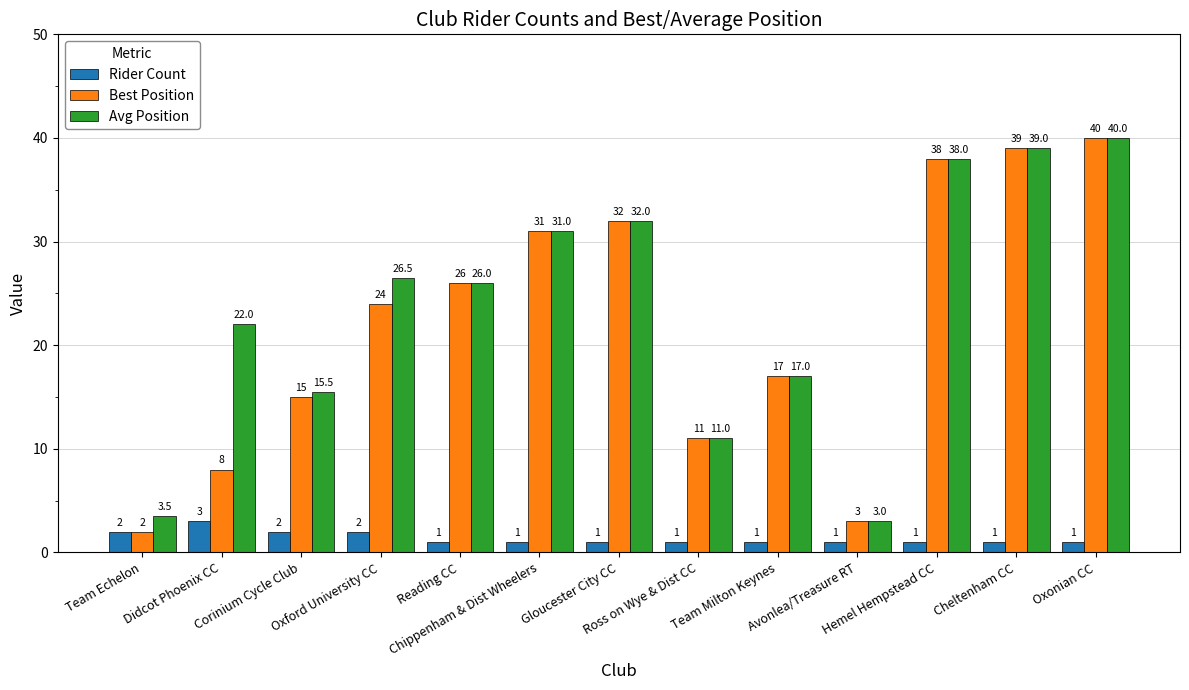

Reading left to right, list all the values displayed in this chart.

Rider Count: 2.0	3.0	2.0	2.0	1.0	1.0	1.0	1.0	1.0	1.0	1.0	1.0	1.0
Best Position: 2.0	8.0	15.0	24.0	26.0	31.0	32.0	11.0	17.0	3.0	38.0	39.0	40.0
Avg Position: 3.5	22.0	15.5	26.5	26.0	31.0	32.0	11.0	17.0	3.0	38.0	39.0	40.0